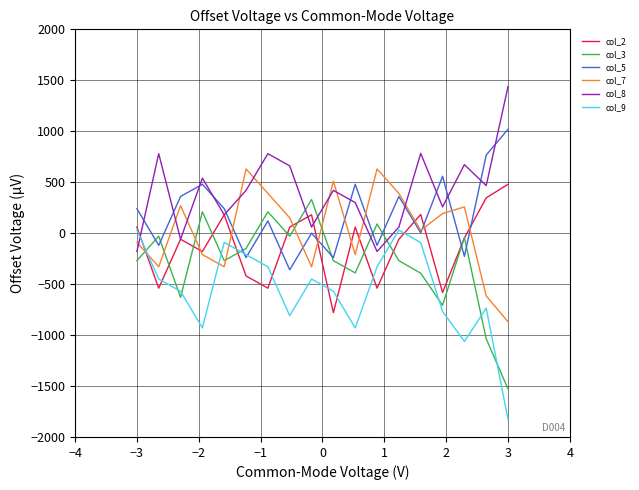

After their last crossing, which series has the higher values: col_7 or col_3?

col_7